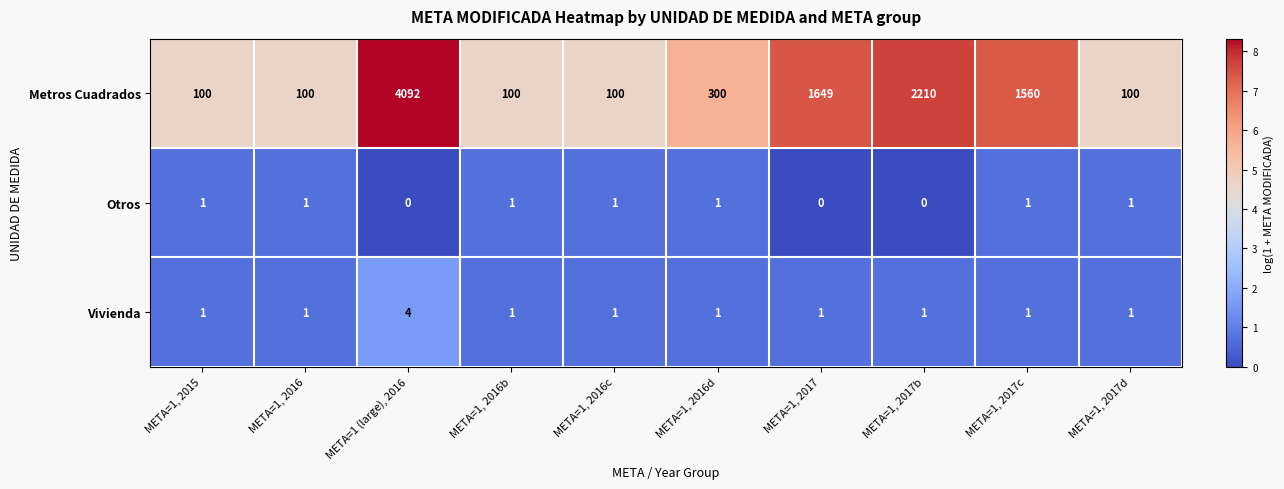

Reading left to right, extract all data points from this chart.

Metros Cuadrados: 100	100	4092	100	100	300	1649	2210	1560	100
Otros: 1	1	0	1	1	1	0	0	1	1
Vivienda: 1	1	4	1	1	1	1	1	1	1